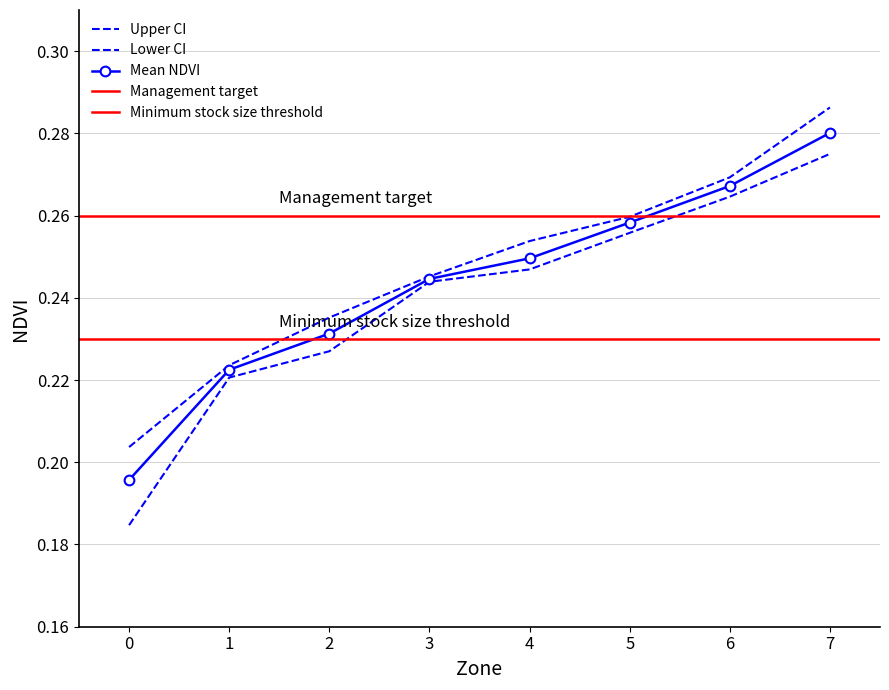

Is the value of Mean NDVI at 2 greater than the value of Upper CI at 6?

No